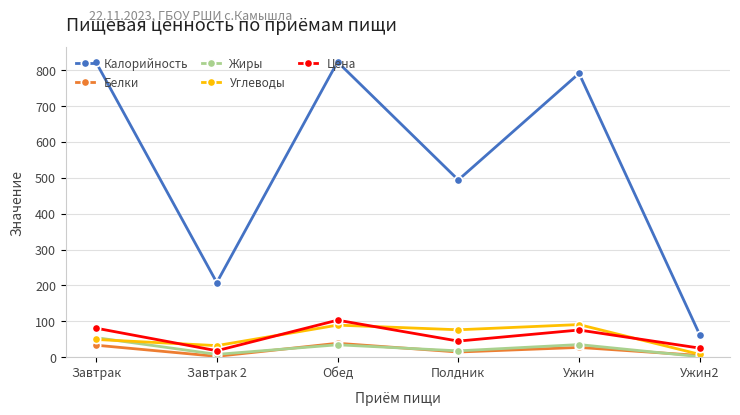

True or false: Калорийность and Цена intersect in this chart.

False